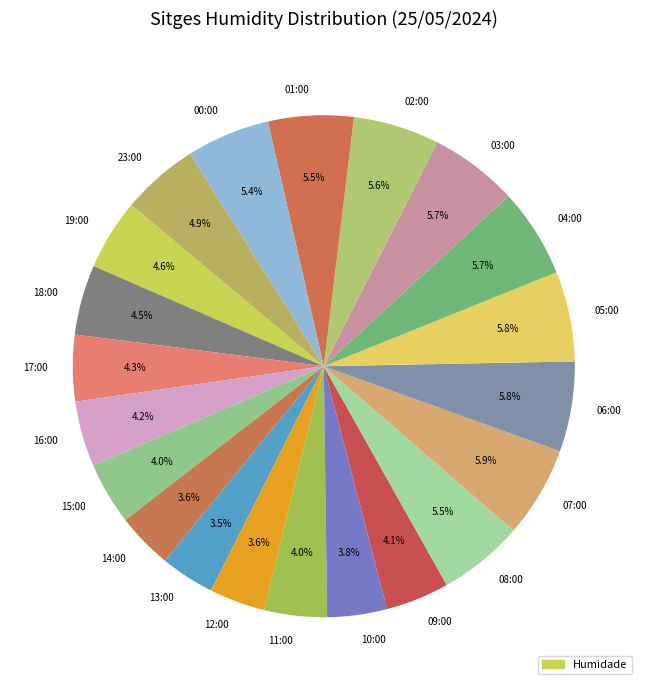

The 17:00 slice represents 4% of the pie. True or false?

True